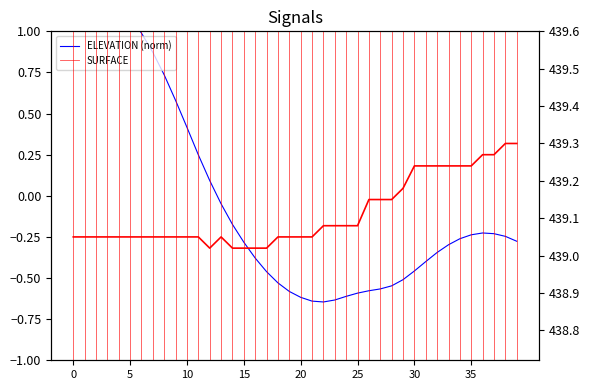

Rank the series by their average value, from highest to lowest.

SURFACE, ELEVATION (norm)